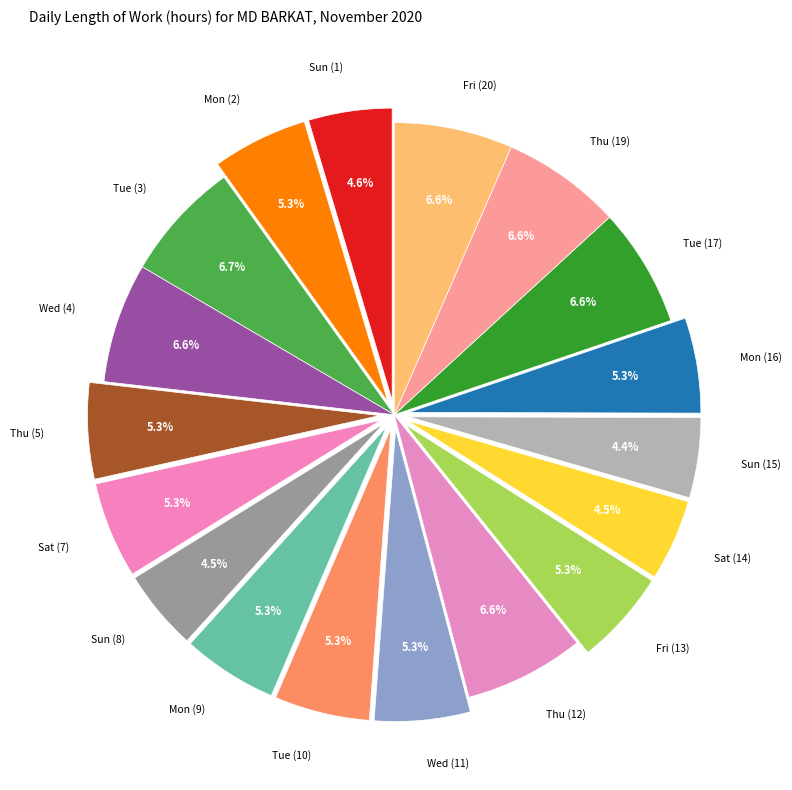

Which has a higher value, Sat (14) or Tue (17)?

Tue (17)